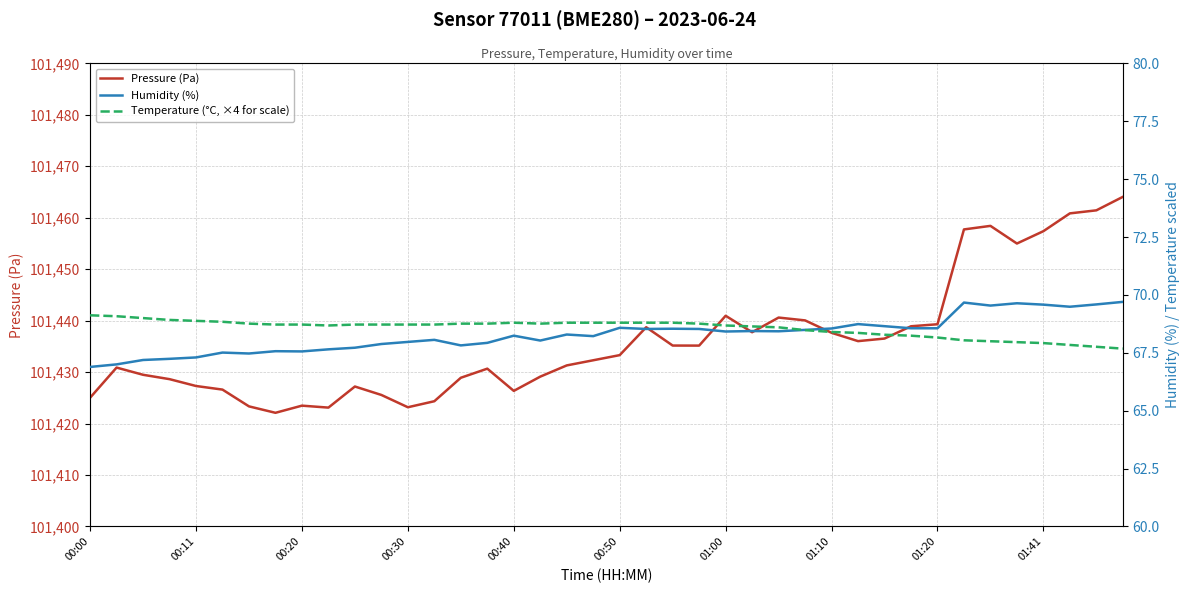

Reading right to left, list all the values displayed in this chart.

Pressure (Pa): 101464.1	101461.4	101460.9	101457.4	101455.0	101458.4	101457.7	101439.3	101438.9	101436.5	101436.0	101437.6	101440.1	101440.6	101437.8	101440.9	101435.1	101435.2	101438.7	101433.3	101432.3	101431.3	101429.1	101426.4	101430.7	101428.9	101424.3	101423.2	101425.6	101427.2	101423.1	101423.5	101422.1	101423.3	101426.6	101427.3	101428.6	101429.5	101430.9	101425.0
Humidity (%): 69.7	69.6	69.5	69.6	69.6	69.5	69.7	68.6	68.6	68.7	68.7	68.5	68.5	68.4	68.4	68.4	68.5	68.5	68.5	68.6	68.2	68.3	68.0	68.2	67.9	67.8	68.1	68.0	67.9	67.7	67.7	67.6	67.6	67.5	67.5	67.3	67.2	67.2	67.0	66.9
Temperature (°C, ×4 for scale): 67.7	67.8	67.8	67.9	68.0	68.0	68.0	68.2	68.2	68.3	68.4	68.4	68.5	68.6	68.6	68.7	68.8	68.8	68.8	68.8	68.8	68.8	68.8	68.8	68.8	68.8	68.7	68.7	68.7	68.7	68.7	68.7	68.7	68.8	68.8	68.9	68.9	69.0	69.1	69.1